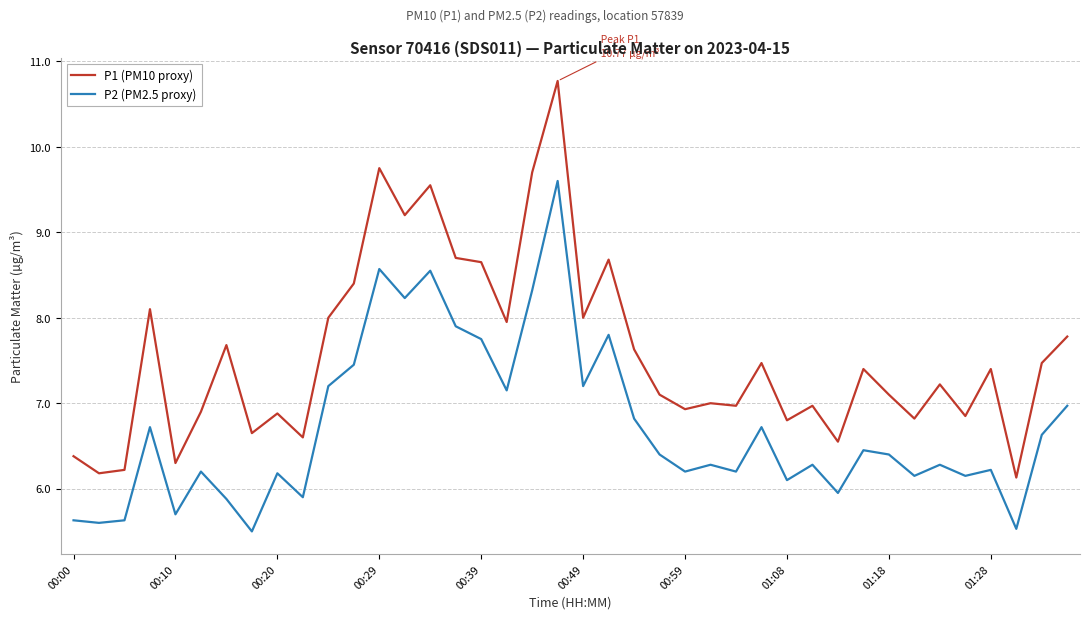

True or false: P2 (PM2.5 proxy) and P1 (PM10 proxy) intersect in this chart.

False